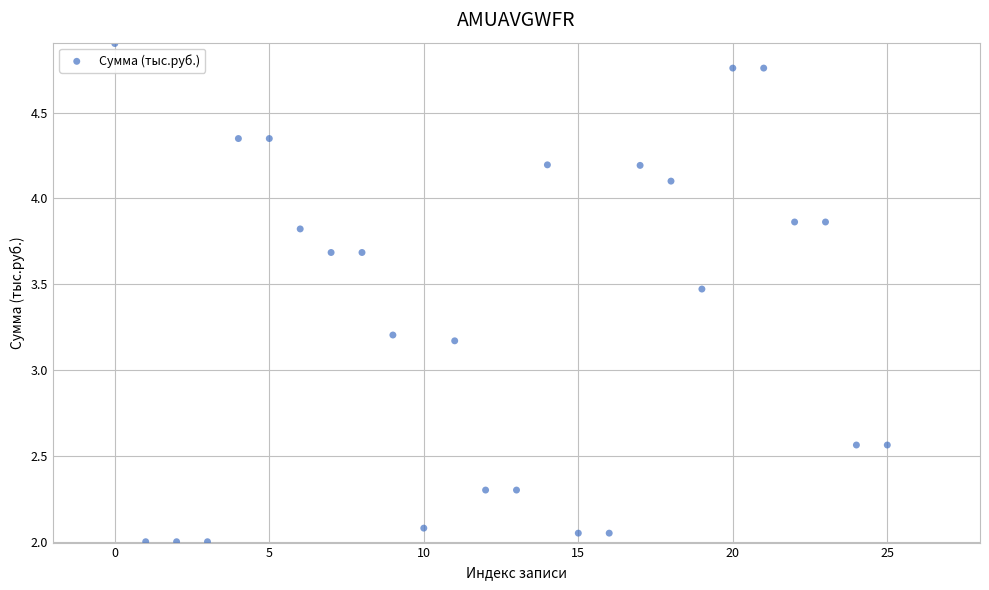

What is the range of Y values (max minus min)?

2.9